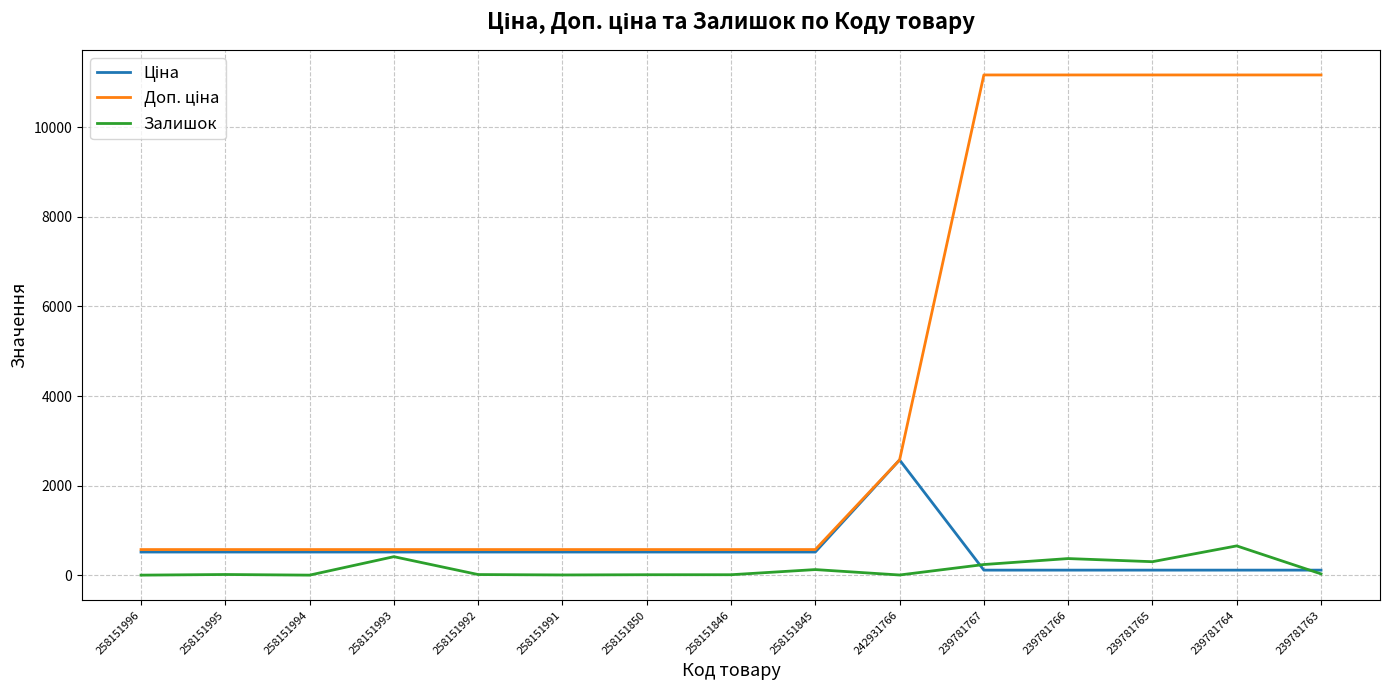

What is the difference between the highest and lowest values at 258151996?

571.0